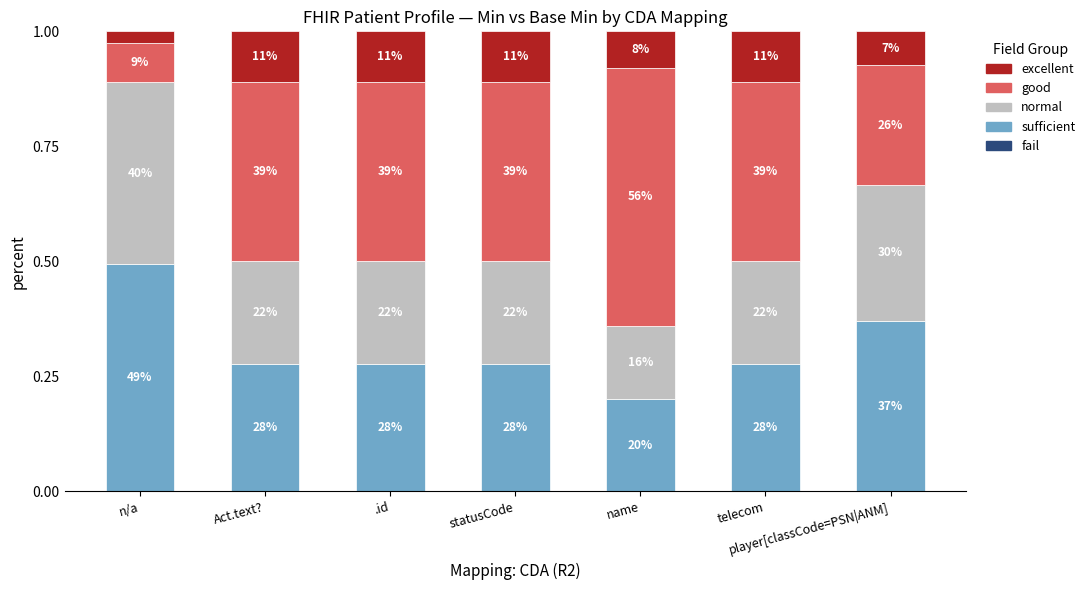

Read the good value at statusCode.

0.4